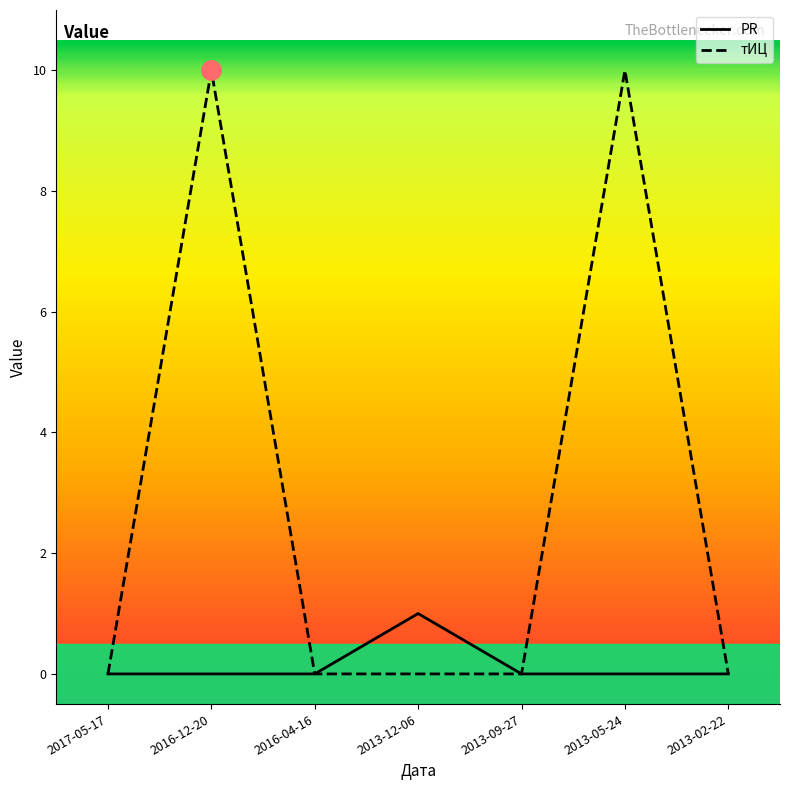

List the series in order of their overall mean, lowest first.

PR, тИЦ